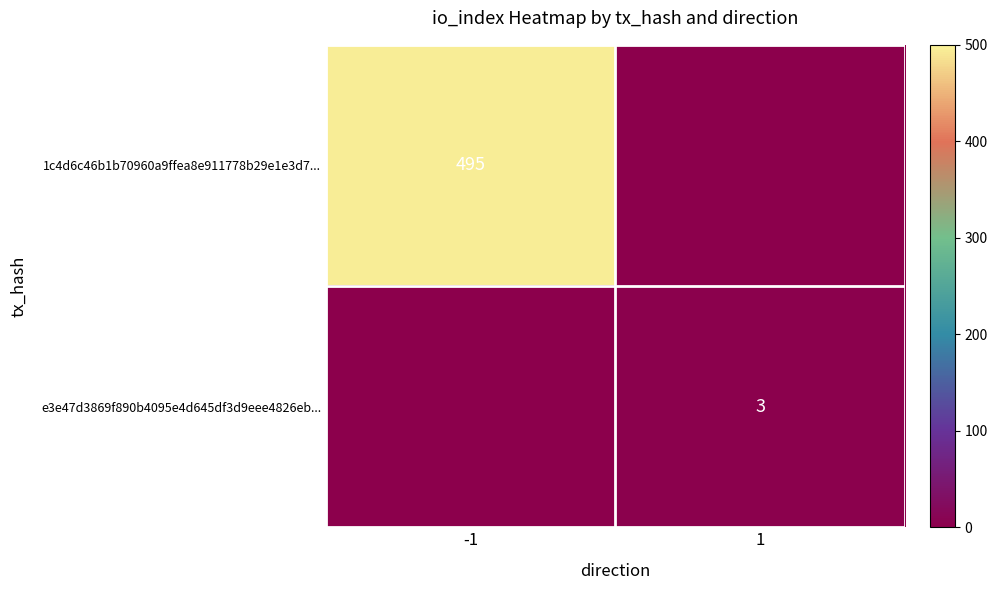

The e3e47d3869f890b4095e4d645df3d9eee4826eb... series shows 3 at 1. True or false?

True